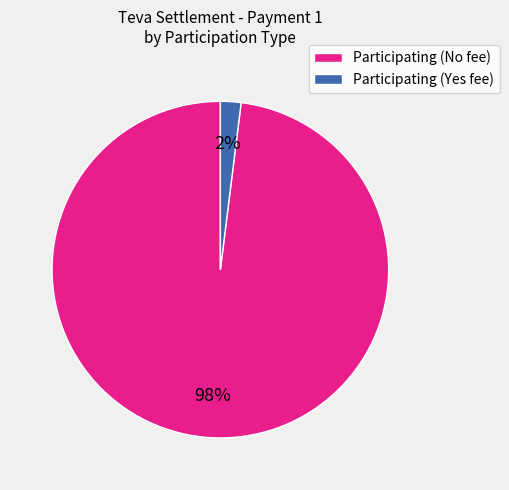

How many slices are in this pie chart?

2